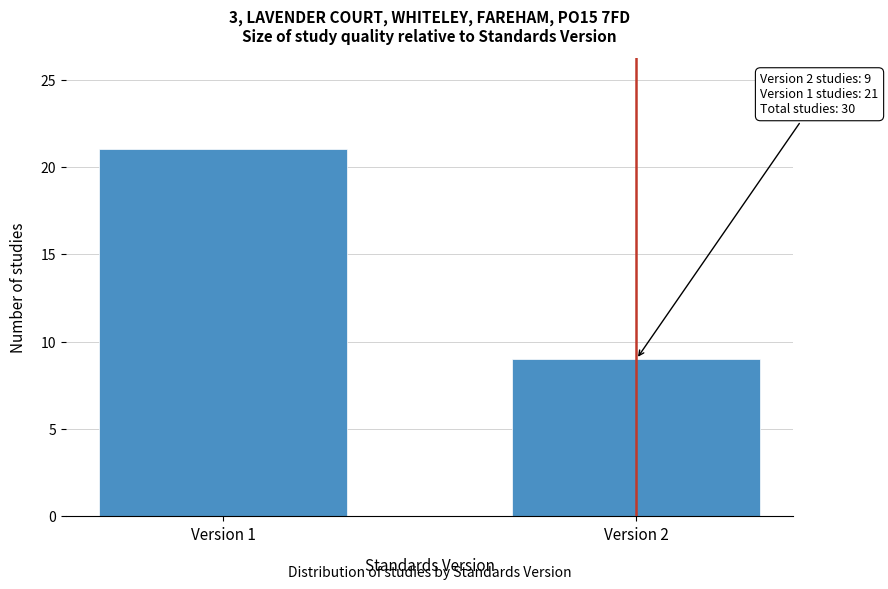

Reading left to right, what are all the values shown in this chart?

Version 1=21	Version 2=9